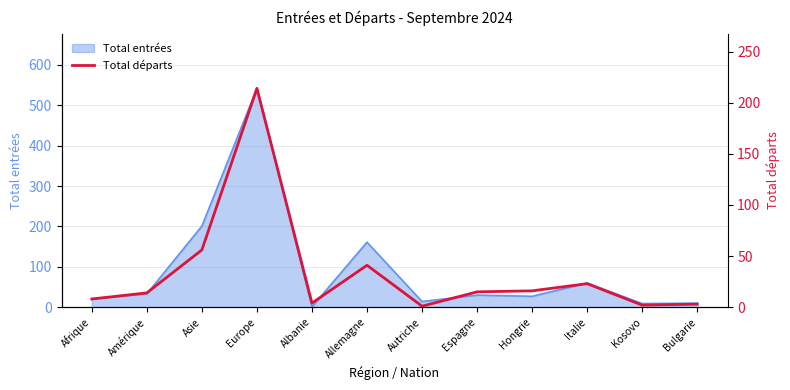

What is the difference between the maximum and minimum values?

213